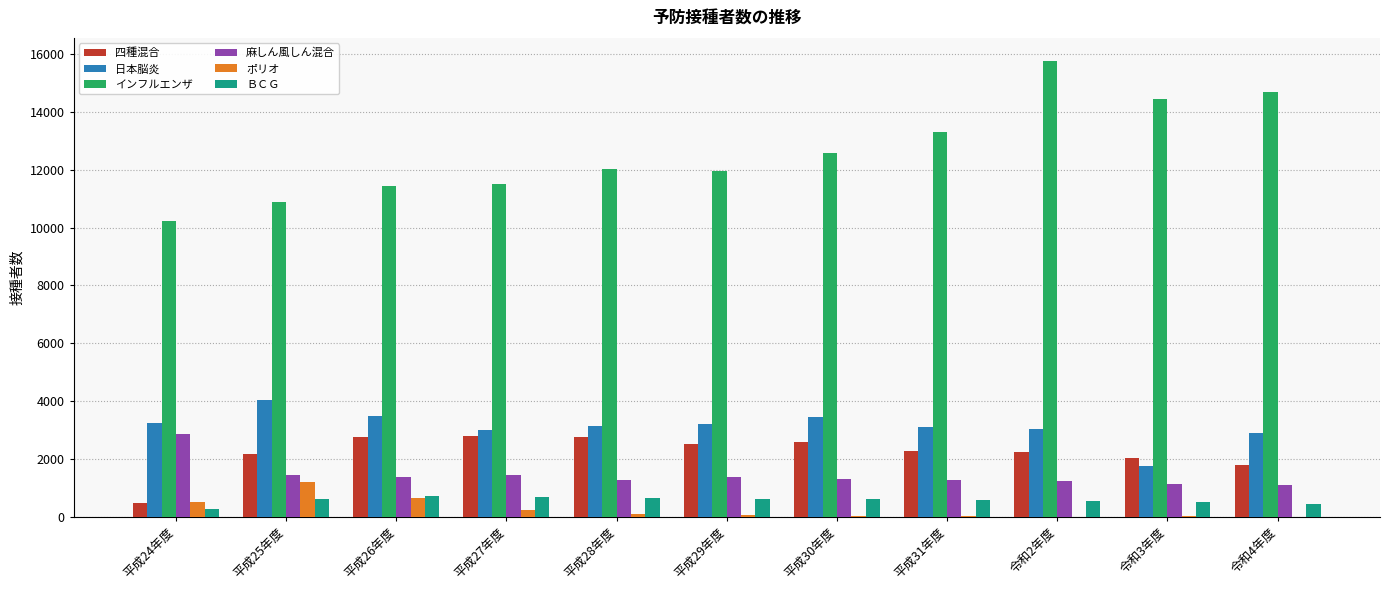

How many data points does each series have?

11